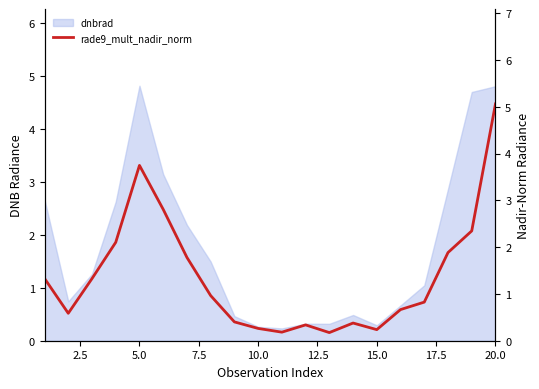

True or false: the data shows 0.3 at 10.

False